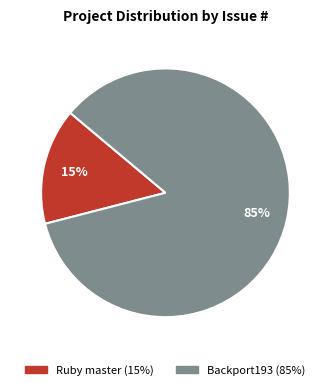

Do Ruby master and Backport193 together represent more than half of the pie?

Yes